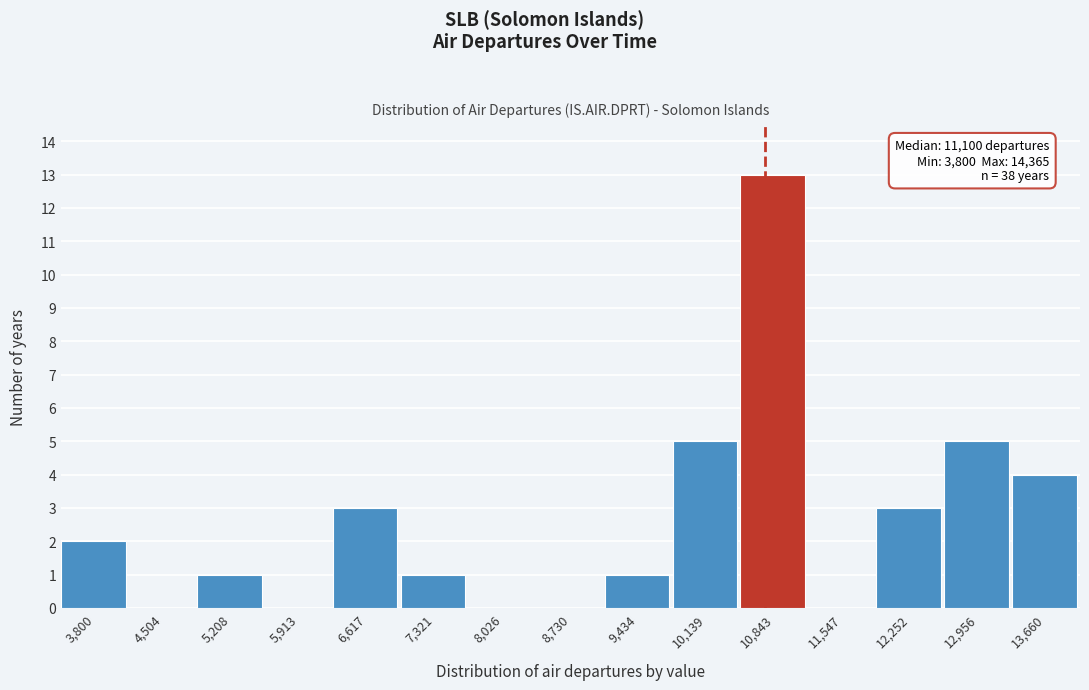

Reading left to right, list all the values displayed in this chart.

3,800=2	4,504=0	5,208=1	5,913=0	6,617=3	7,321=1	8,026=0	8,730=0	9,434=1	10,139=5	10,843=13	11,547=0	12,252=3	12,956=5	13,660=4